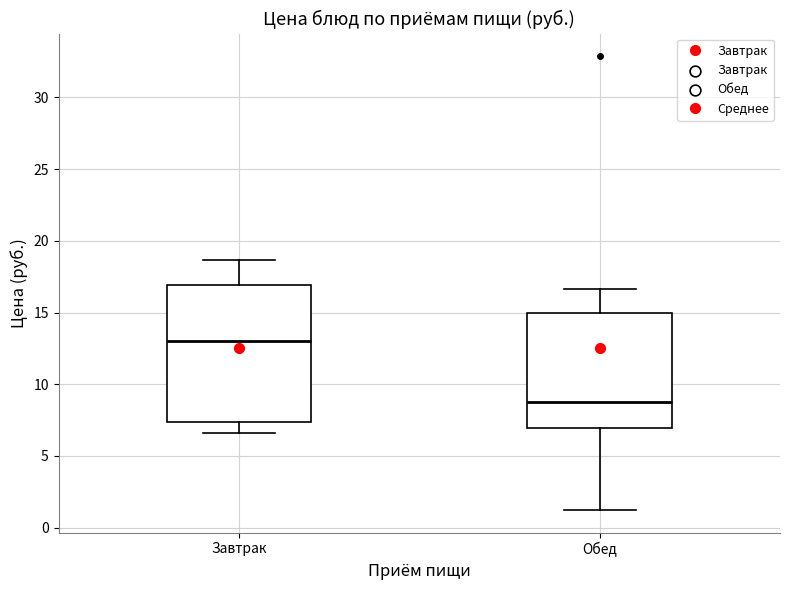

Reading left to right, transcribe this box plot: for each box, give where its median line is, the range the box spans, and where its two whiskers end, as read against the y-axis. The values are not printed on the chart, so give them approximately, as read against the axis.

Завтрак: median 13.0, box 7.5 to 17.0, whiskers 6.5 to 18.5
Обед: median 9.0, box 7.0 to 15.0, whiskers 1.0 to 16.5